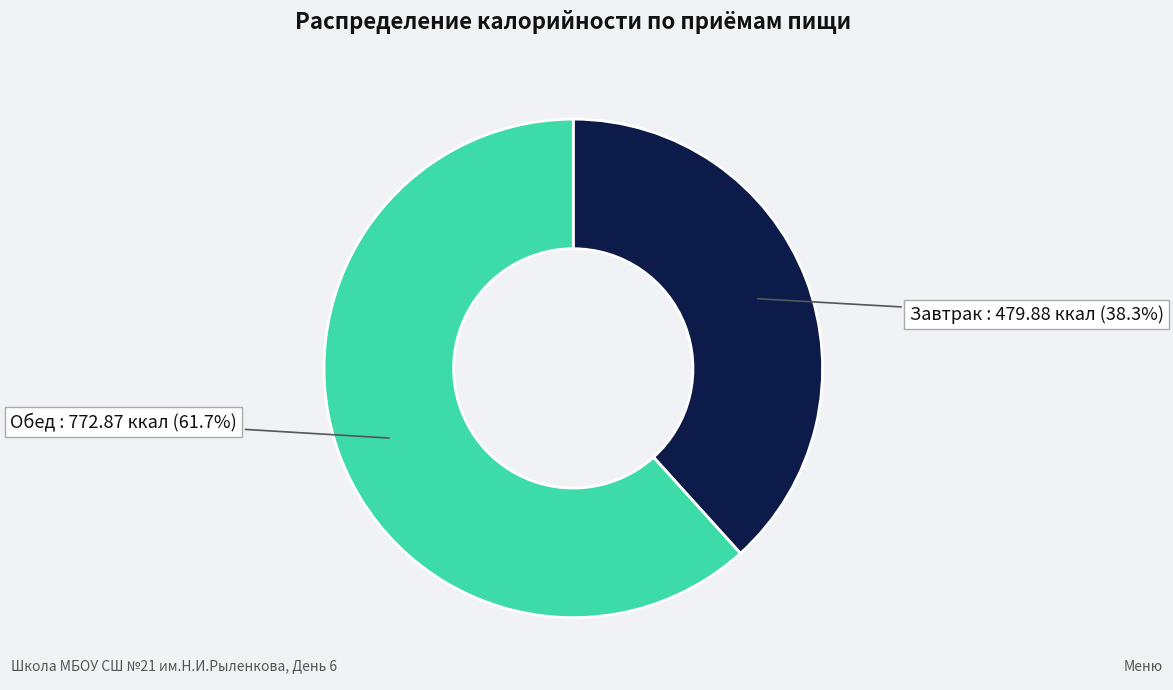

Is there a majority slice in this chart?

Yes